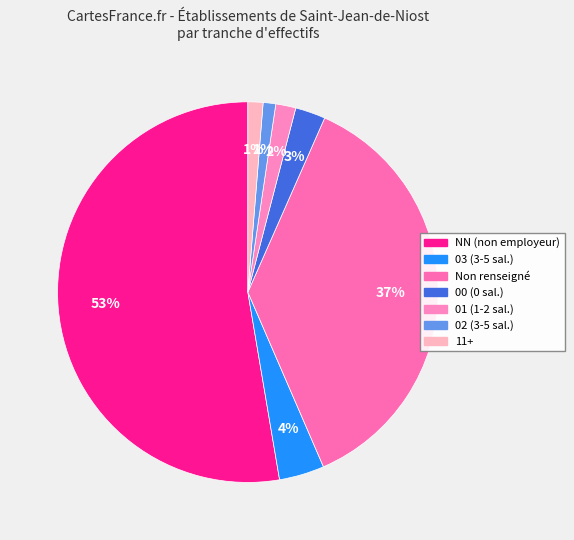

Count the number of slices in the pie.

7